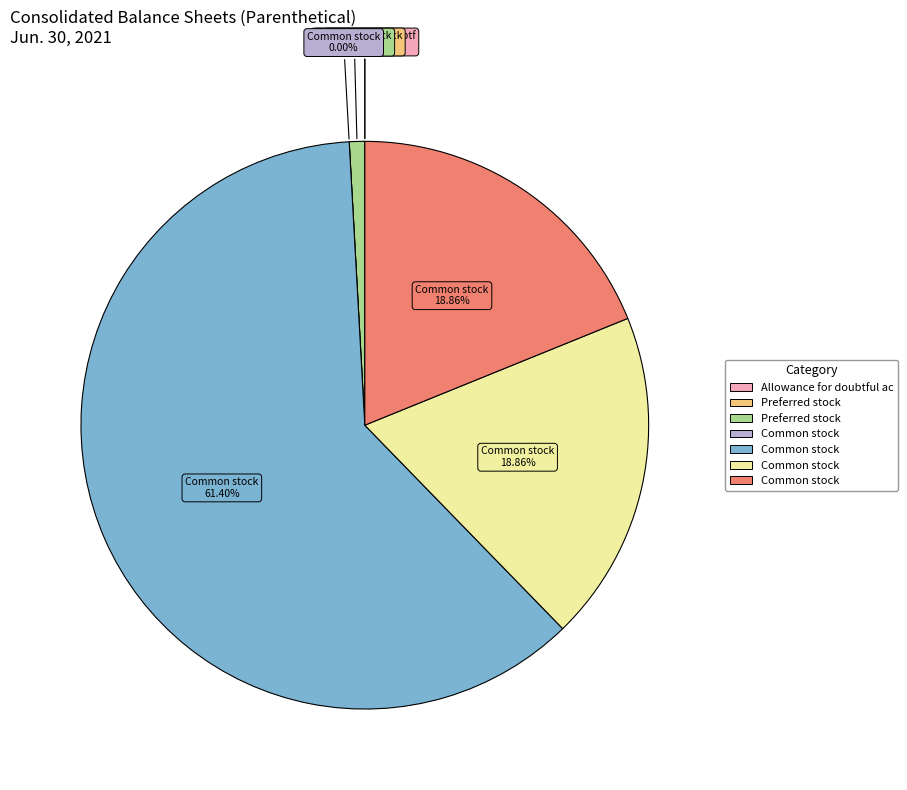

To the nearest percent, what portion does Common stock, shares issued represent?

19%